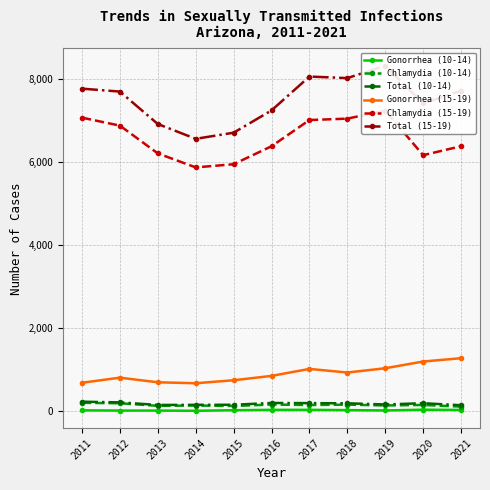

Reading right to left, list all the values displayed in this chart.

Gonorrhea (10-14): 2021=36	2020=42	2019=24	2018=32	2017=39	2016=38	2015=30	2014=16	2013=21	2012=21	2011=27
Chlamydia (10-14): 2021=116	2020=156	2019=144	2018=164	2017=155	2016=166	2015=131	2014=143	2013=135	2012=197	2011=208
Total (10-14): 2021=150	2020=198	2019=168	2018=196	2017=200	2016=204	2015=161	2014=159	2013=156	2012=218	2011=235
Gonorrhea (15-19): 2021=1282	2020=1202	2019=1040	2018=937	2017=1024	2016=856	2015=751	2014=679	2013=702	2012=813	2011=691
Chlamydia (15-19): 2021=6386	2020=6170	2019=7242	2018=7050	2017=7016	2016=6385	2015=5952	2014=5876	2013=6213	2012=6882	2011=7073
Total (15-19): 2021=7721	2020=7416	2019=8324	2018=8026	2017=8063	2016=7248	2015=6711	2014=6564	2013=6921	2012=7701	2011=7772